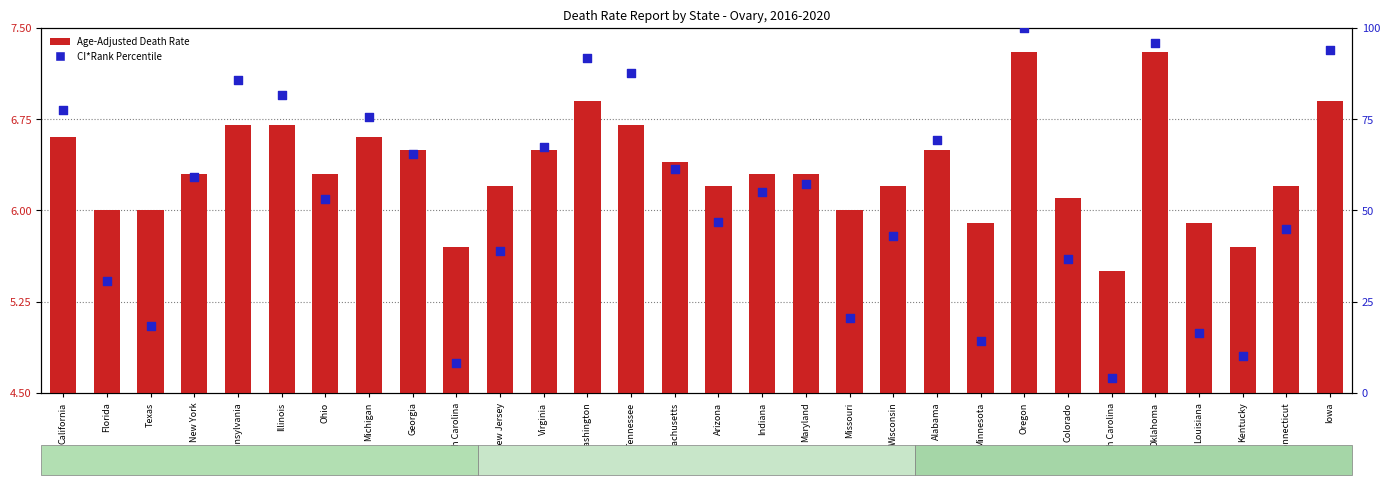

Which series contains the highest Y value?

CI*Rank Percentile